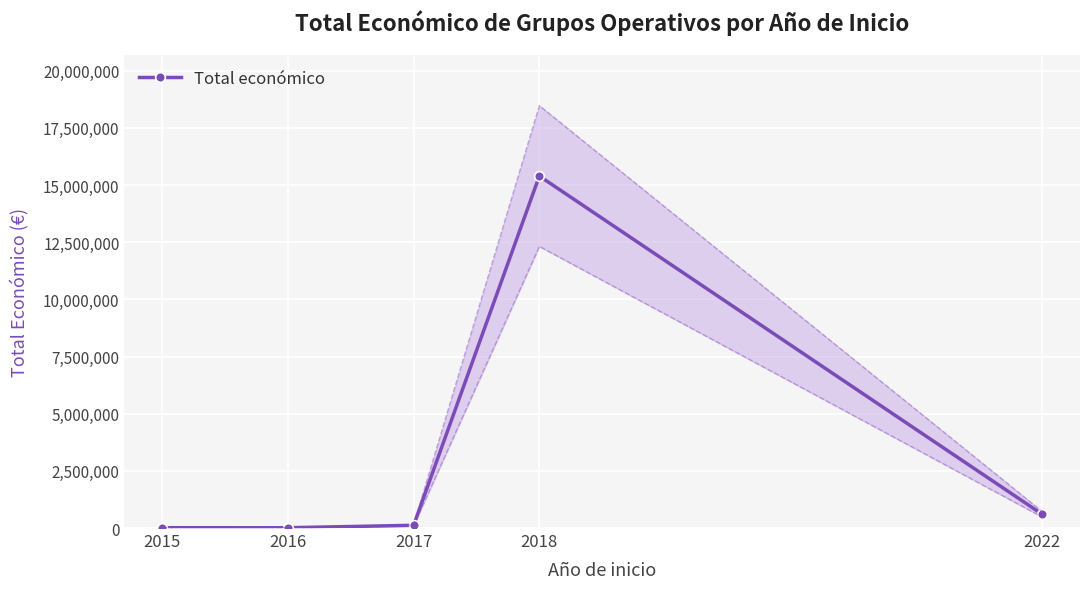

Which label corresponds to the smallest value in the chart?

2016